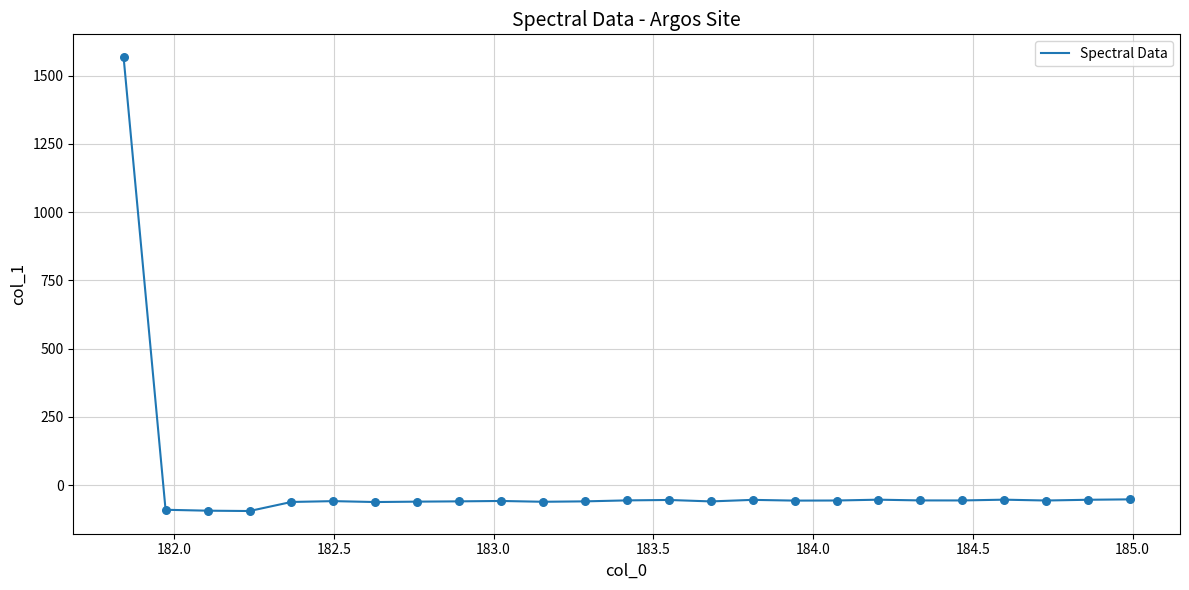

What is the minimum value shown in the chart?

-94.8